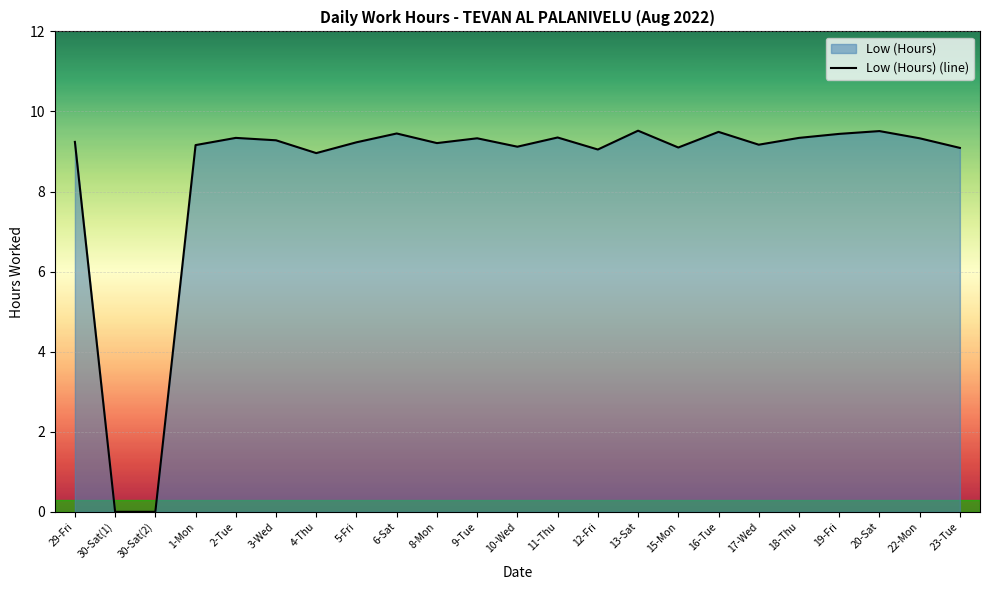

Reading left to right, list all the values displayed in this chart.

9.2	0.0	0.0	9.2	9.3	9.3	9.0	9.2	9.4	9.2	9.3	9.1	9.3	9.1	9.5	9.1	9.5	9.2	9.3	9.4	9.5	9.3	9.1